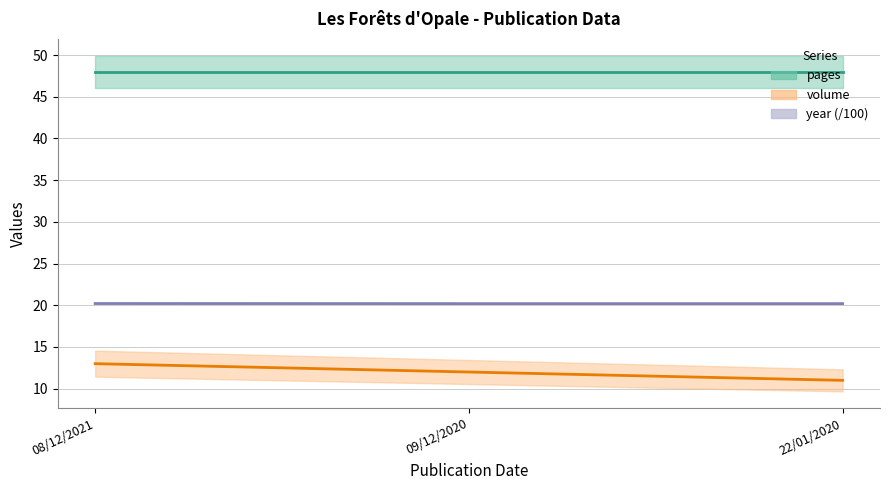

What value does the volume series have at 22/01/2020?

11.0